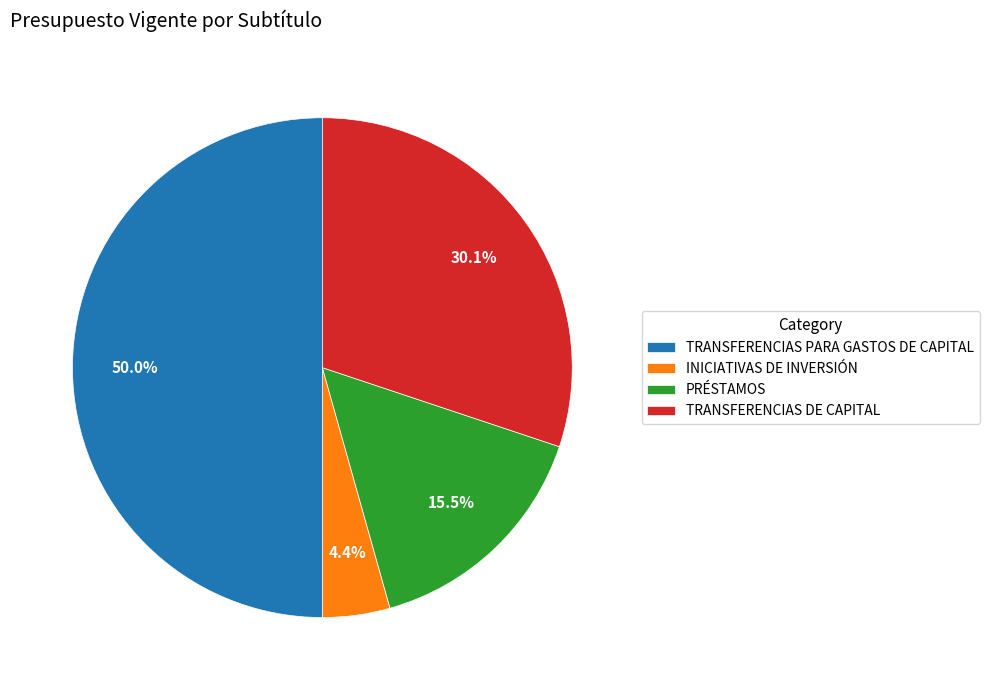

What percentage do PRÉSTAMOS and INICIATIVAS DE INVERSIÓN together represent?

19.9%